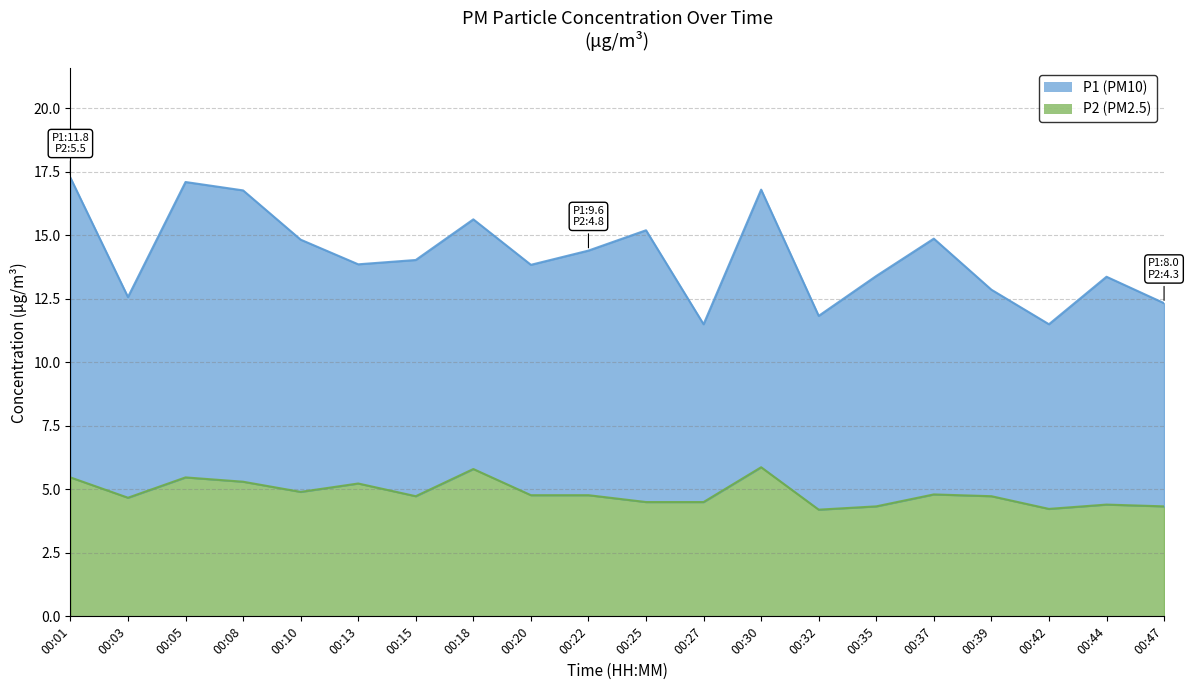

At which label does P1 reach its peak?

00:01